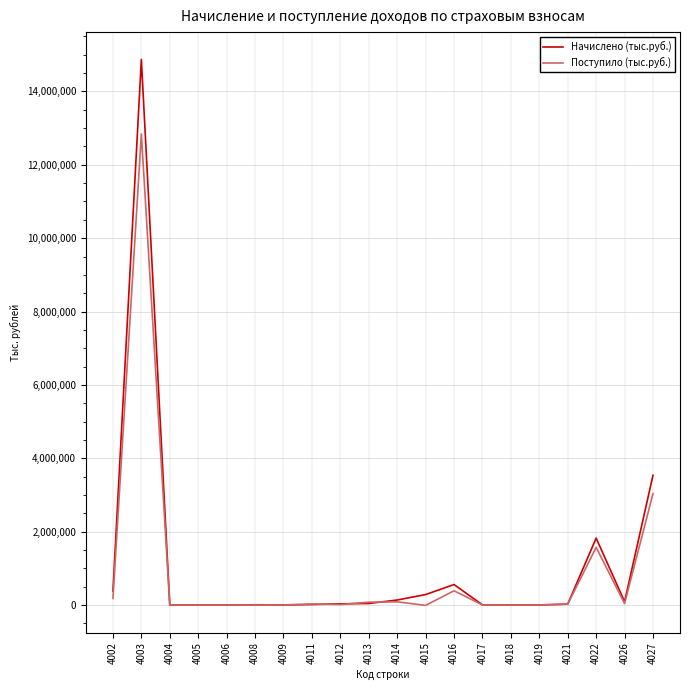

Which series has the widest spread of values?

Начислено (тыс.руб.)